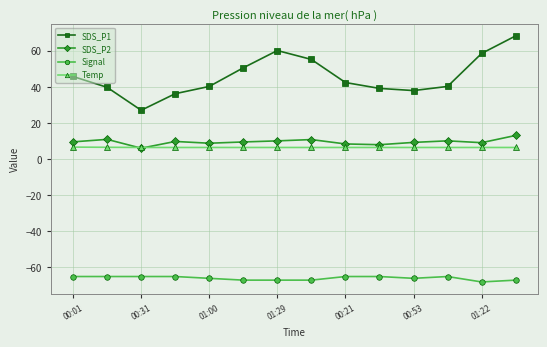

Which series has the largest total across all categories?

SDS_P1